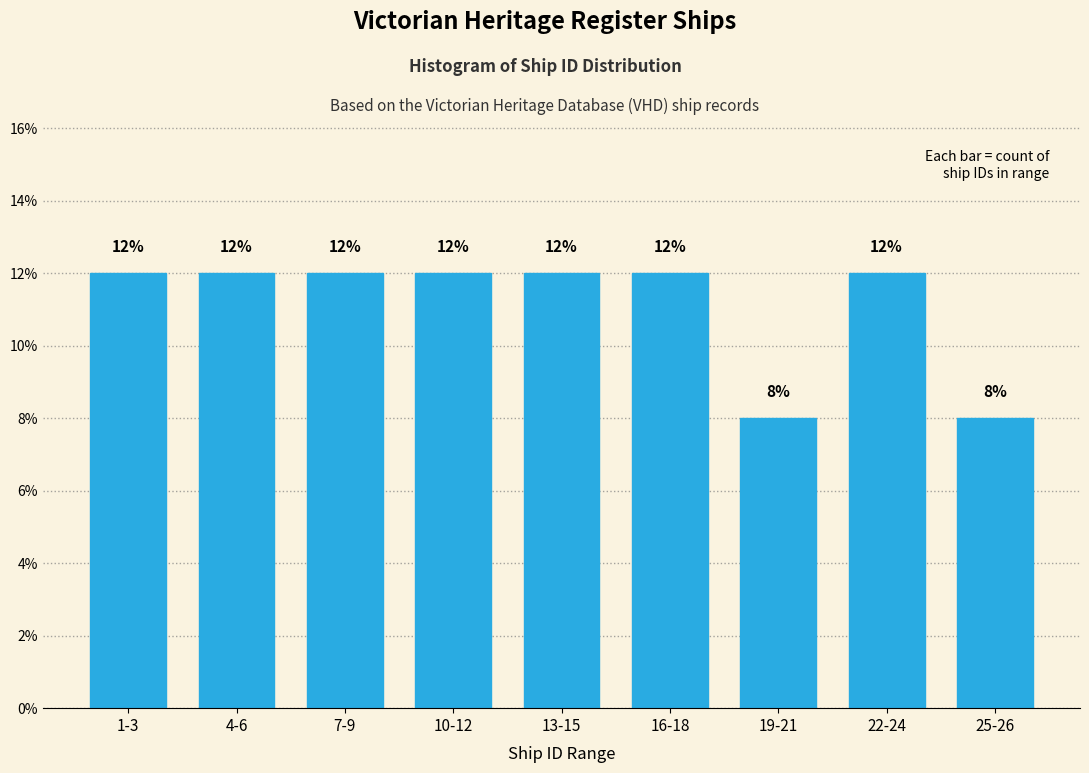

Reading left to right, what are all the values shown in this chart?

12	12	12	12	12	12	8	12	8